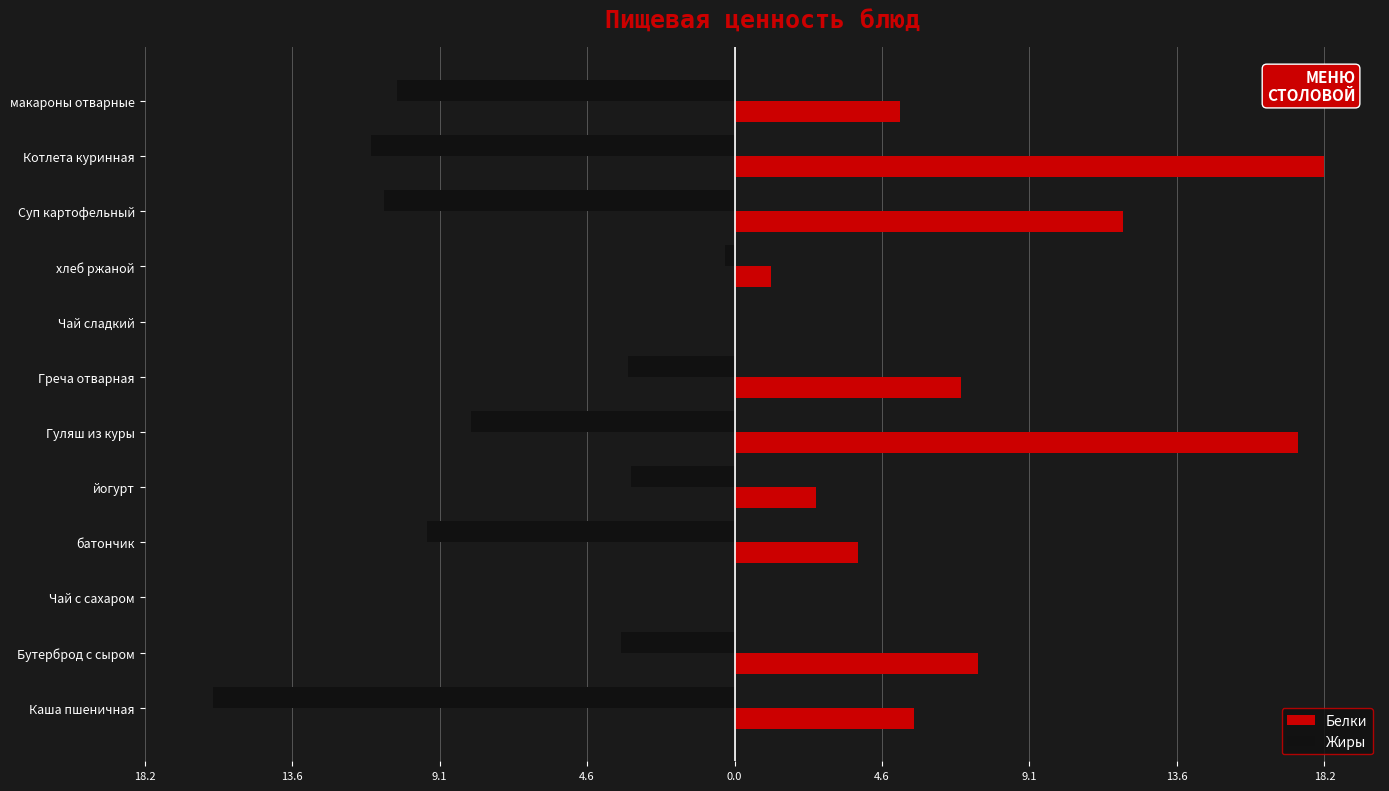

Reading right to left, list all the values displayed in this chart.

Белки: 5.1	18.2	12.0	1.1	0.0	7.0	17.4	2.5	3.8	0.0	7.5	5.5
Жиры: -10.4	-11.2	-10.8	-0.3	0.0	-3.3	-8.1	-3.2	-9.5	0.0	-3.5	-16.1